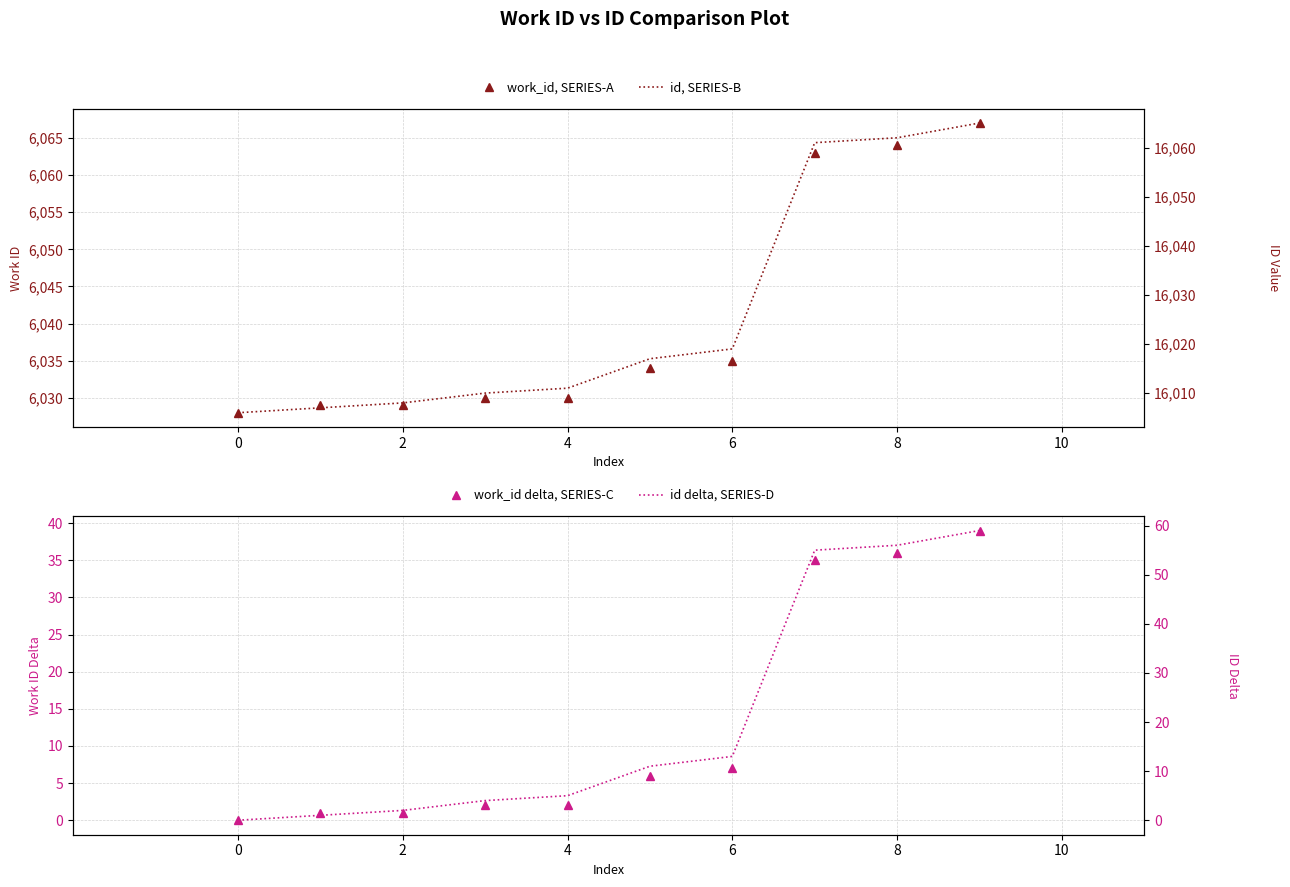

Where is work_id delta, SERIES-C nearest to the value 19?

6